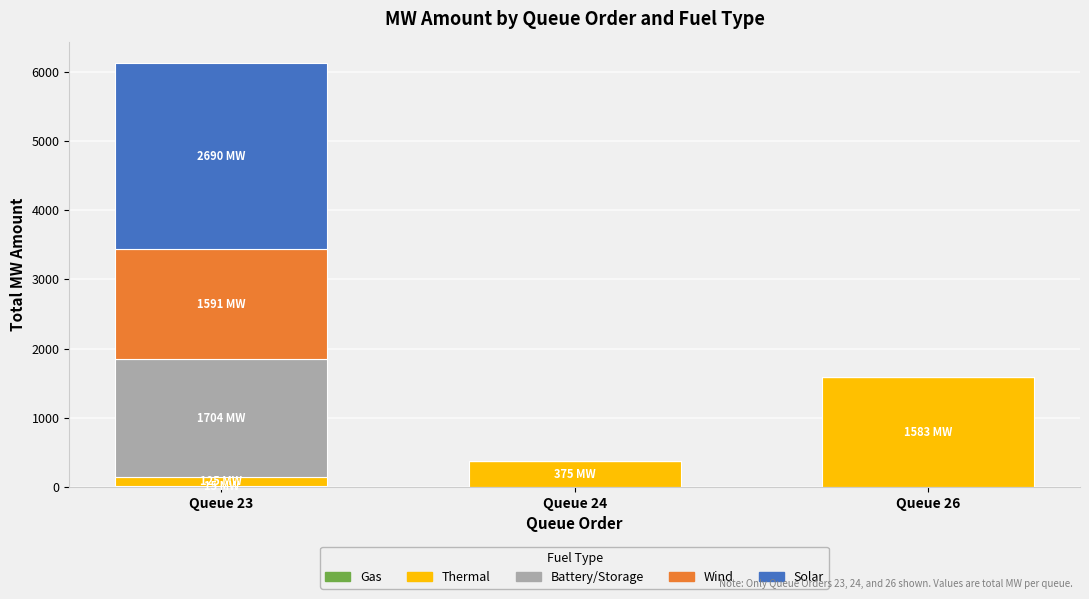

At which category is the sum across all series the highest?

Queue 23